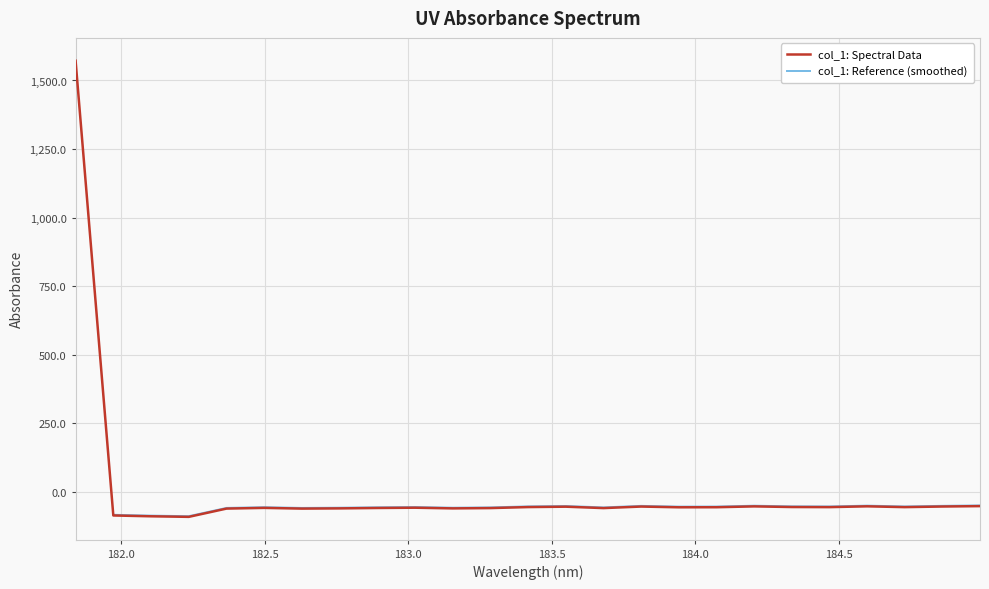

Where does the data first go above -57?

181.8418